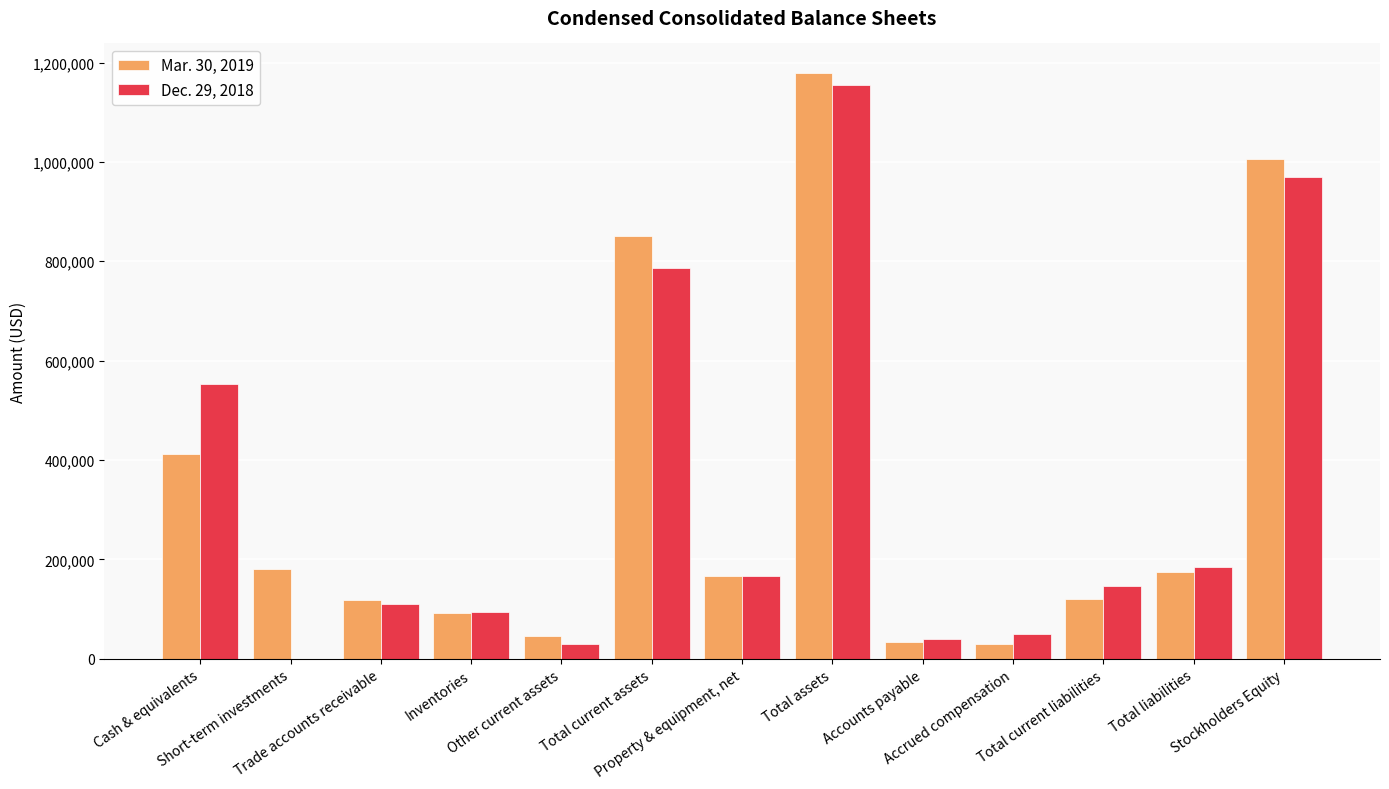

What is the highest value of the Mar. 30, 2019 series?

1179376